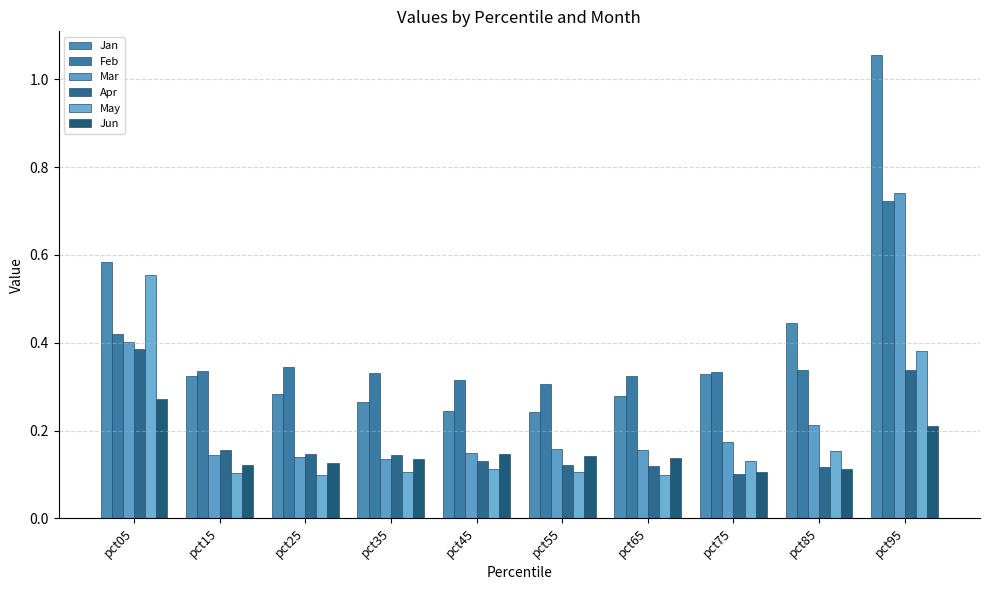

What is the total value across all series at pct05?

2.6